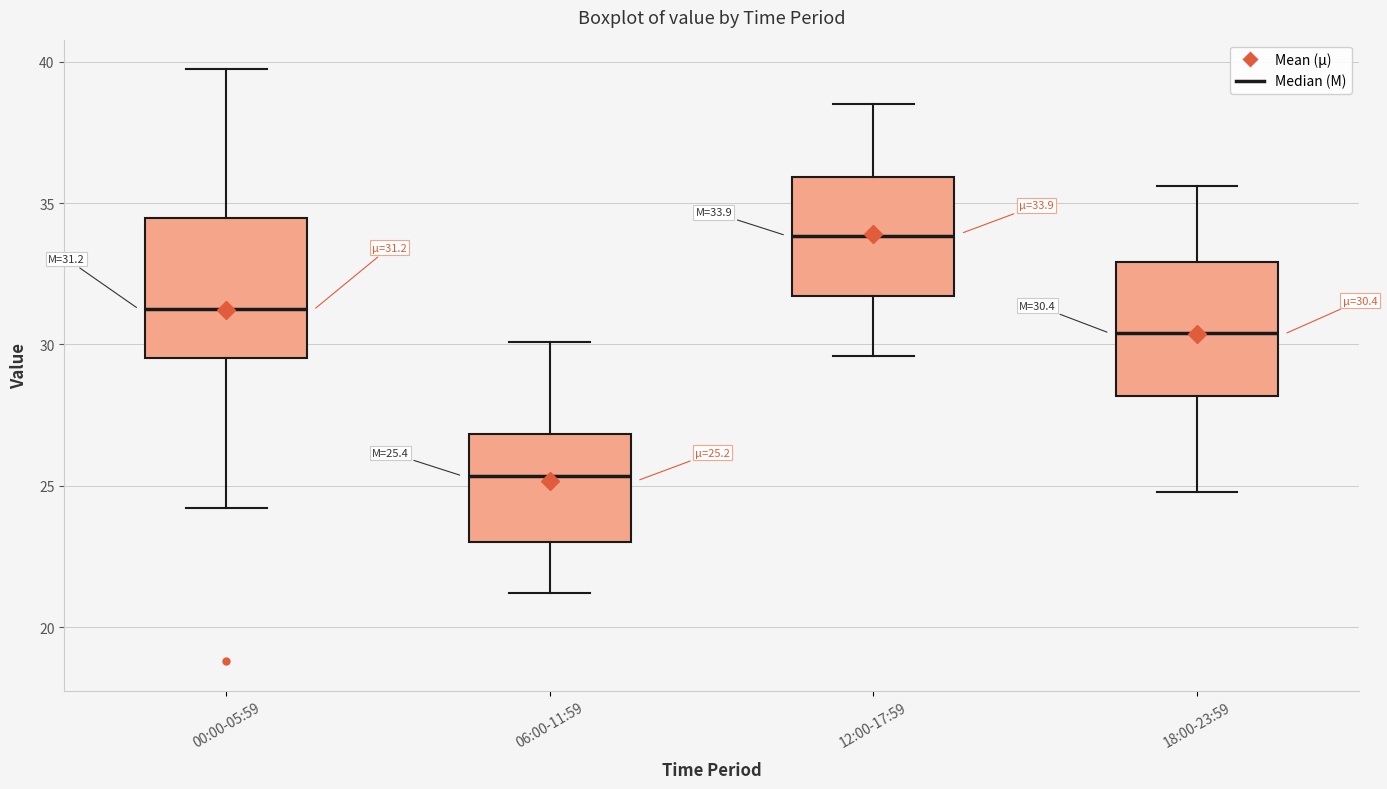

Which box has the highest median line?

12:00-17:59